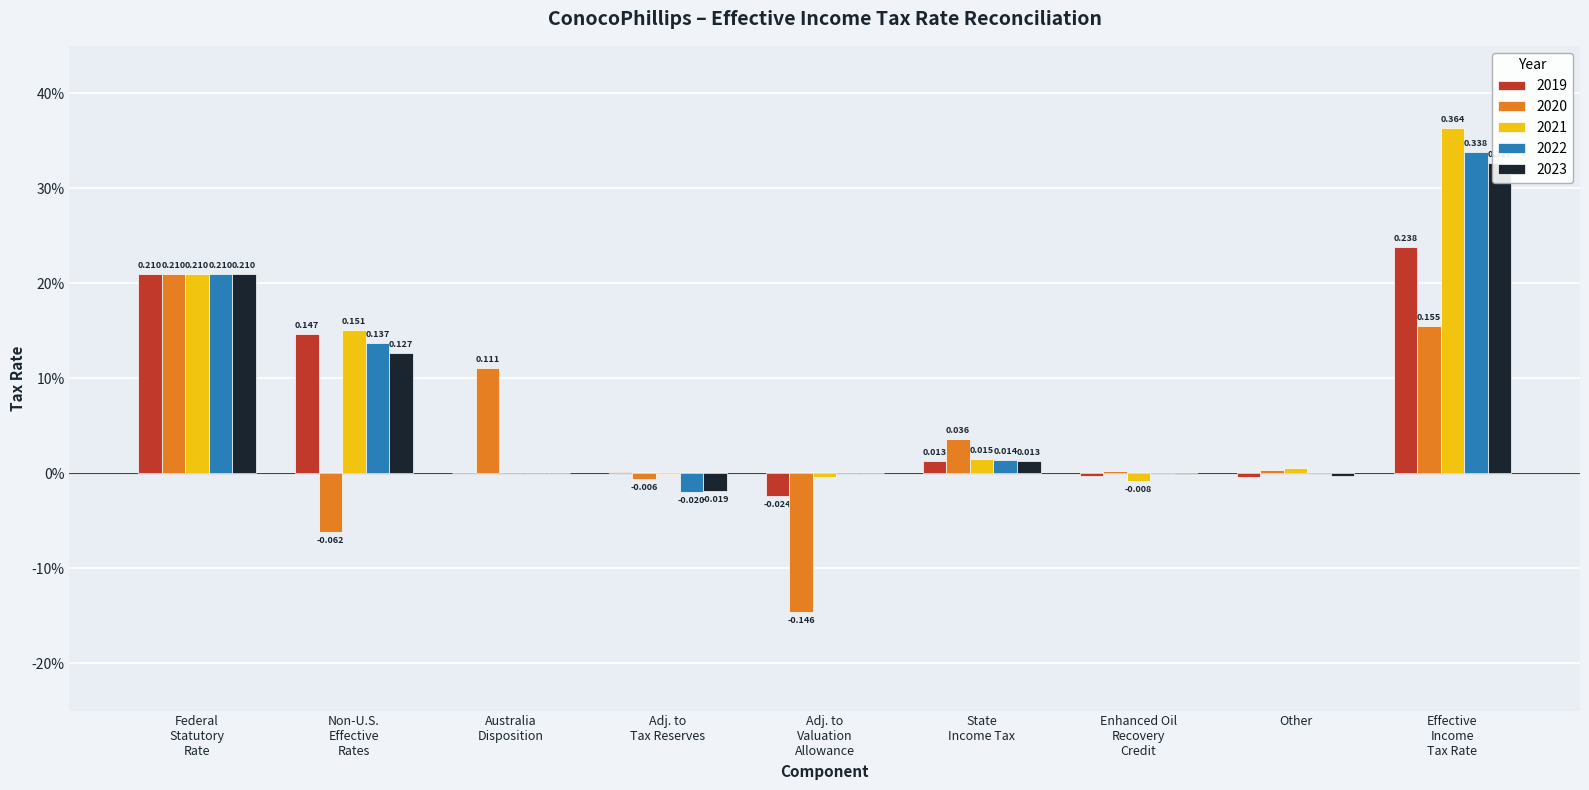

How many values in the 2022 series are below 0?

3